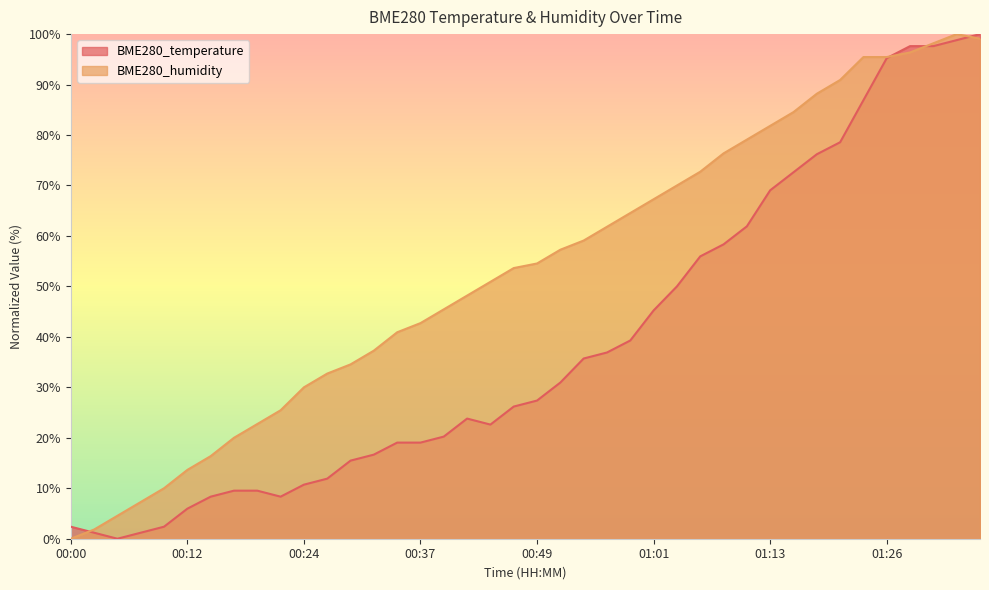

At which category does BME280_temperature reach its first local peak?

00:41